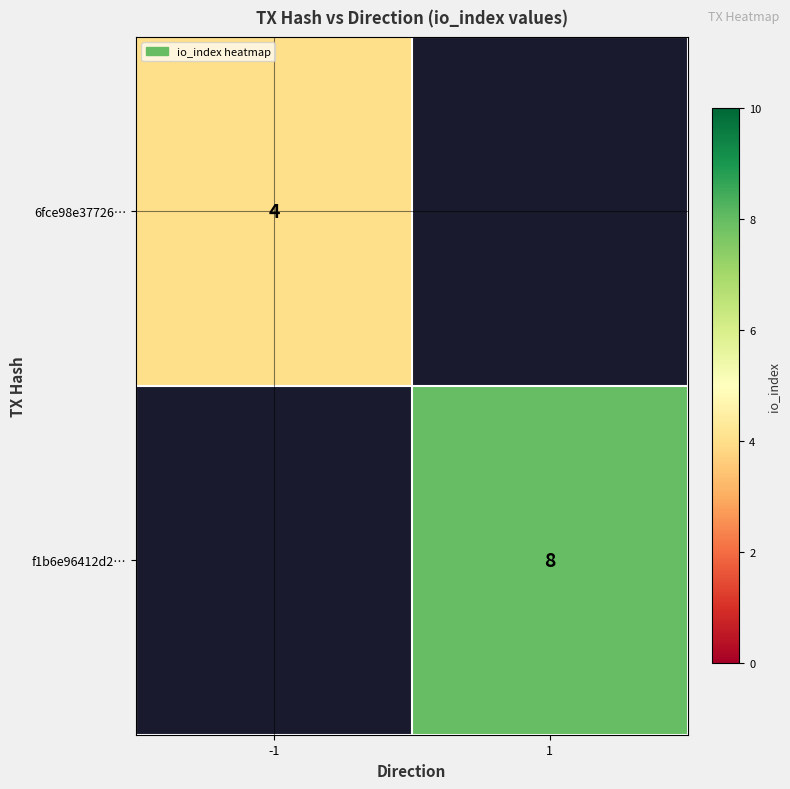

The 6fce98e37726… series shows 1.5 at -1. True or false?

False